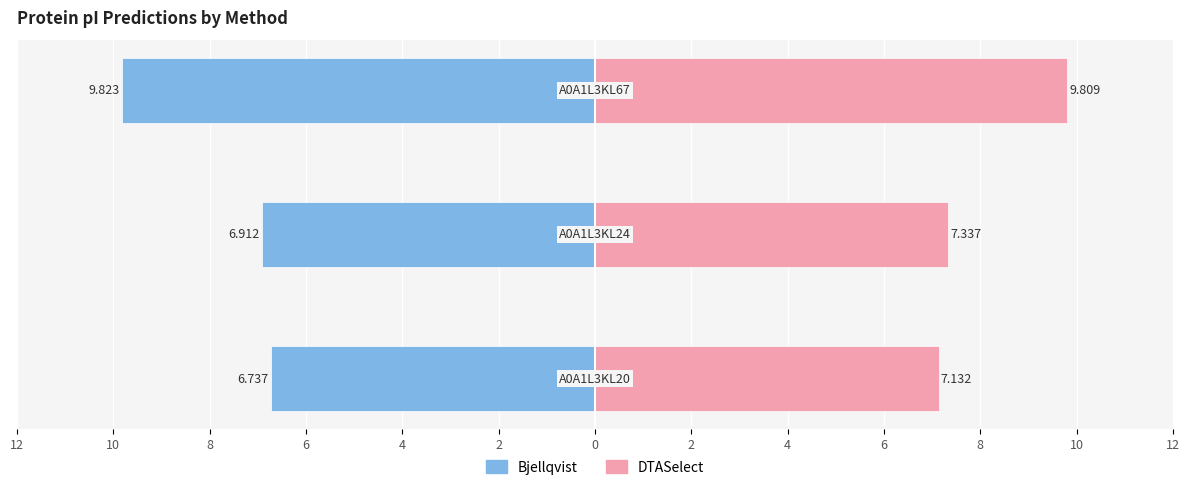

What is the difference between the maximum and minimum values in the Bjellqvist series?

3.1